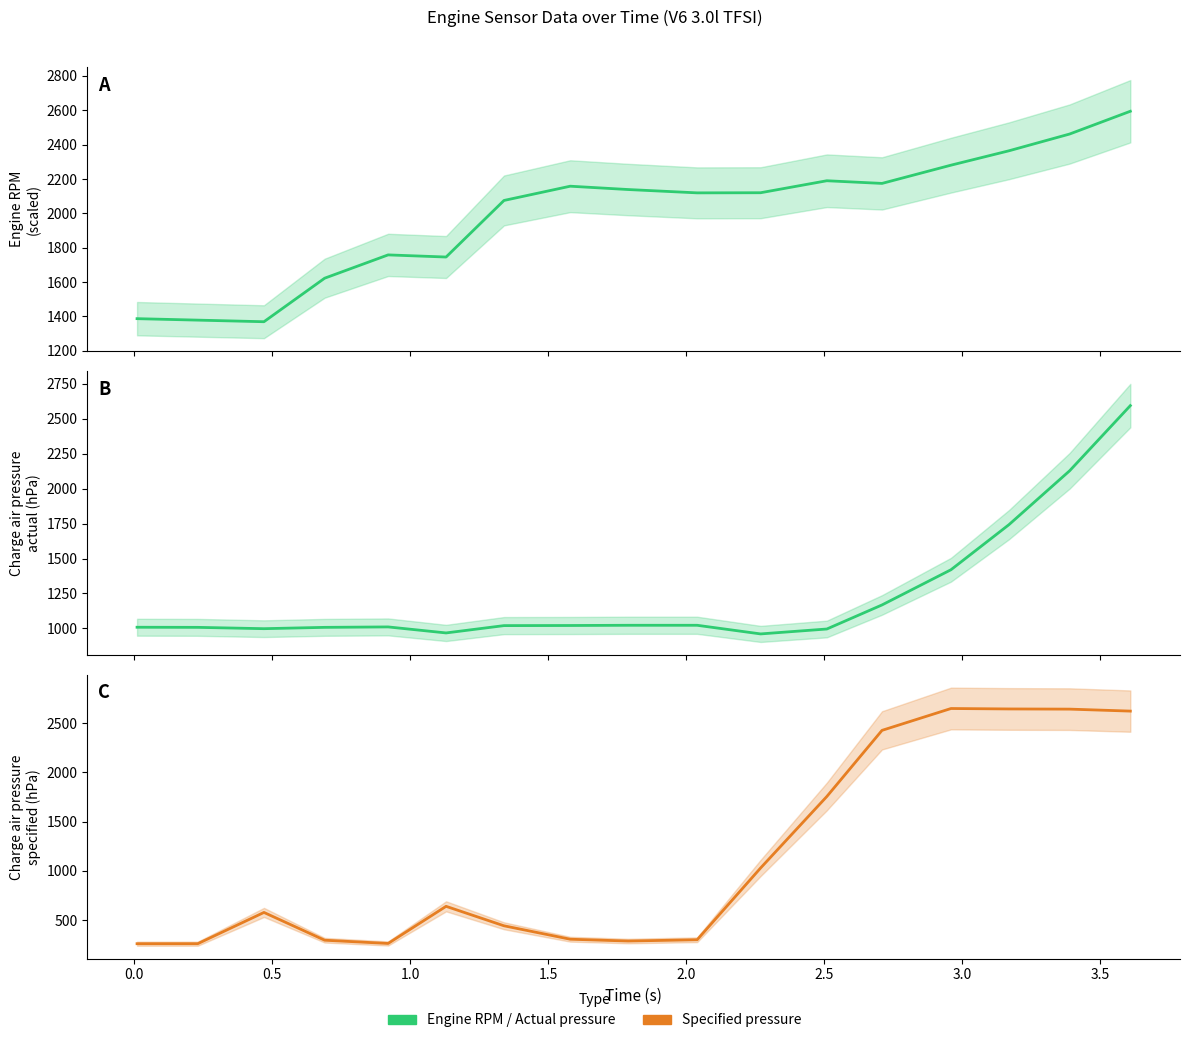

What is the sum of all Engine RPM (scaled) values?

33934.4